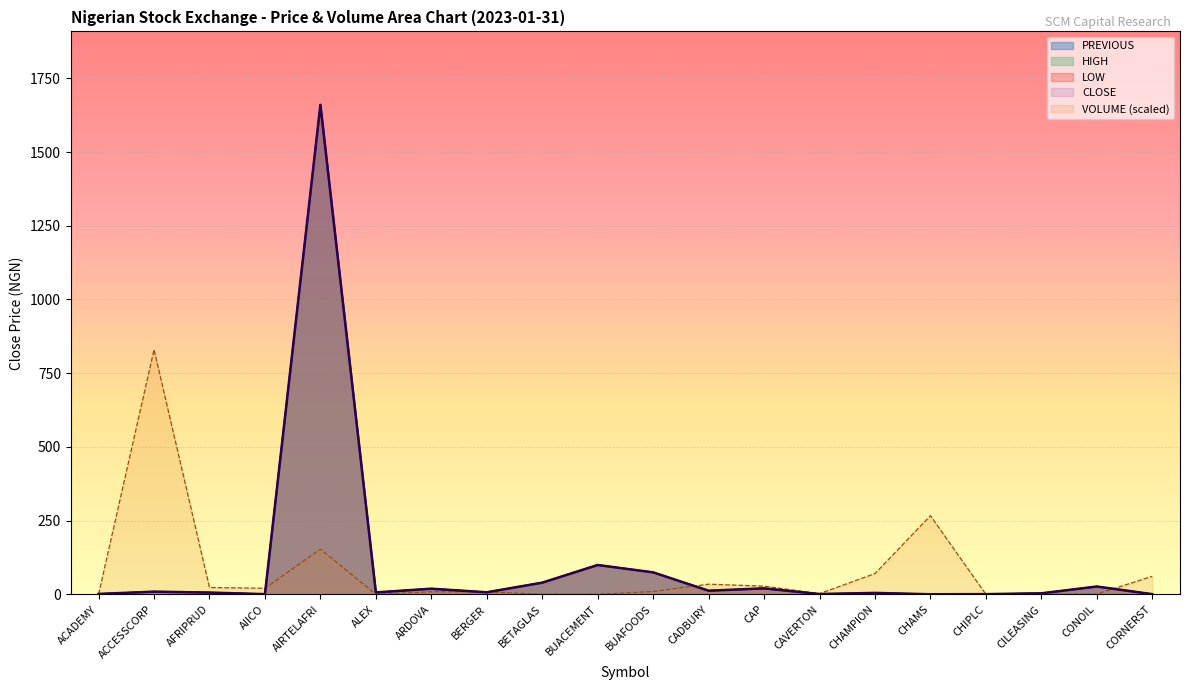

What is the difference between the second highest and second lowest values in the LOW series?

98.9